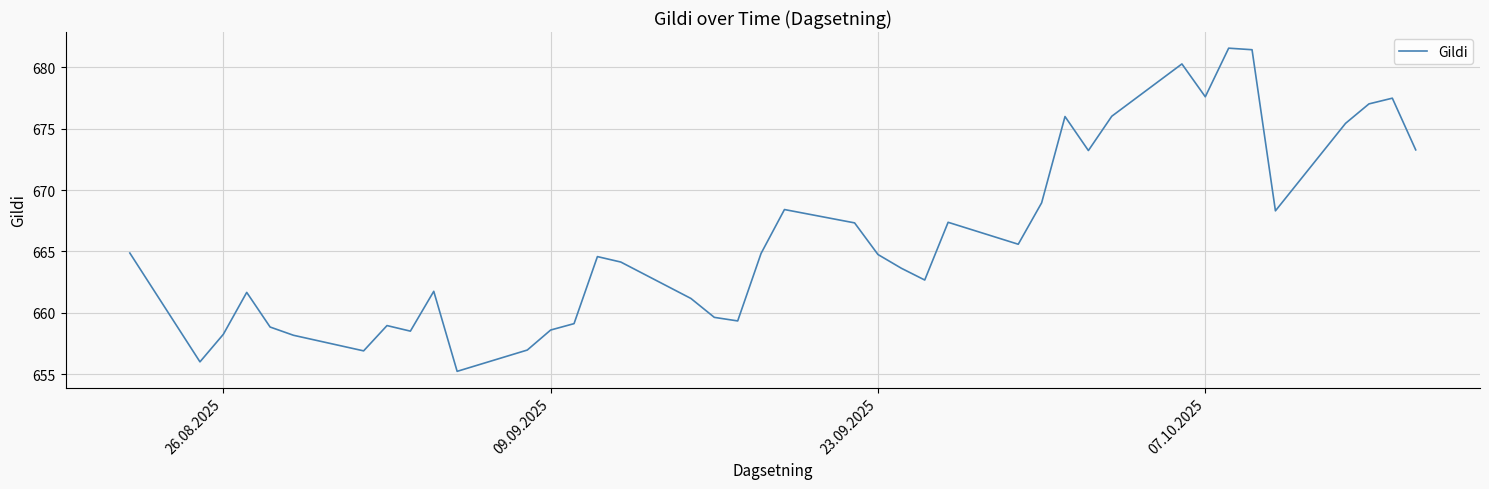

What is the maximum value shown in the chart?

681.6